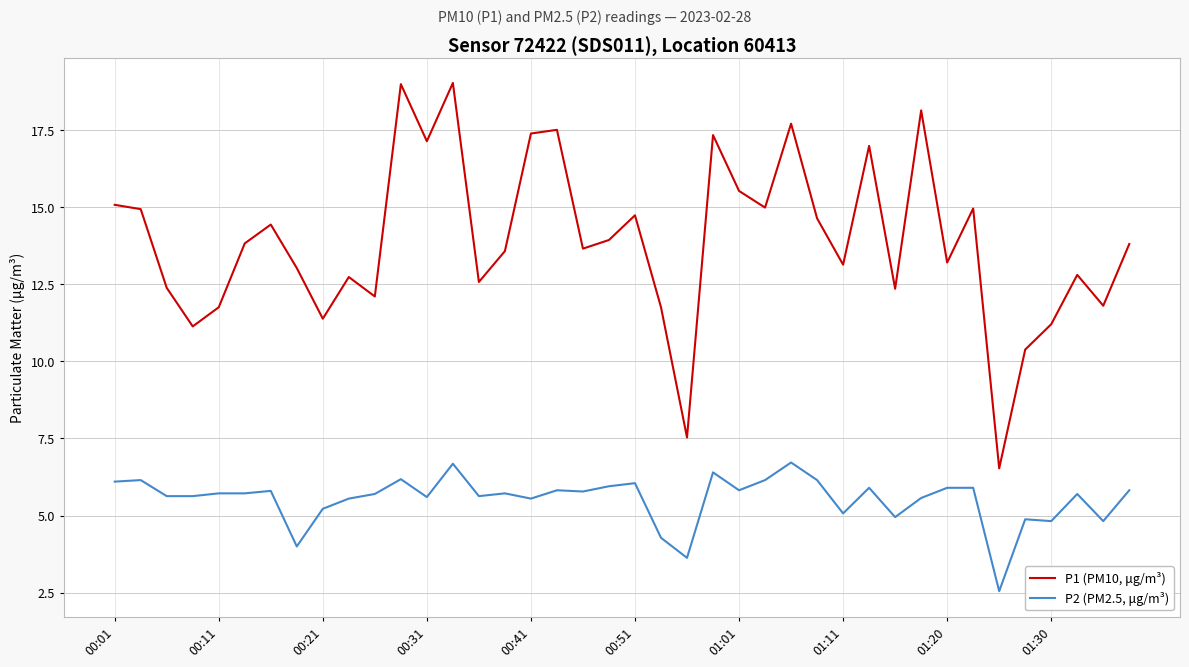

What is the difference between the maximum and minimum values in the P1 (PM10, μg/m³) series?

12.5